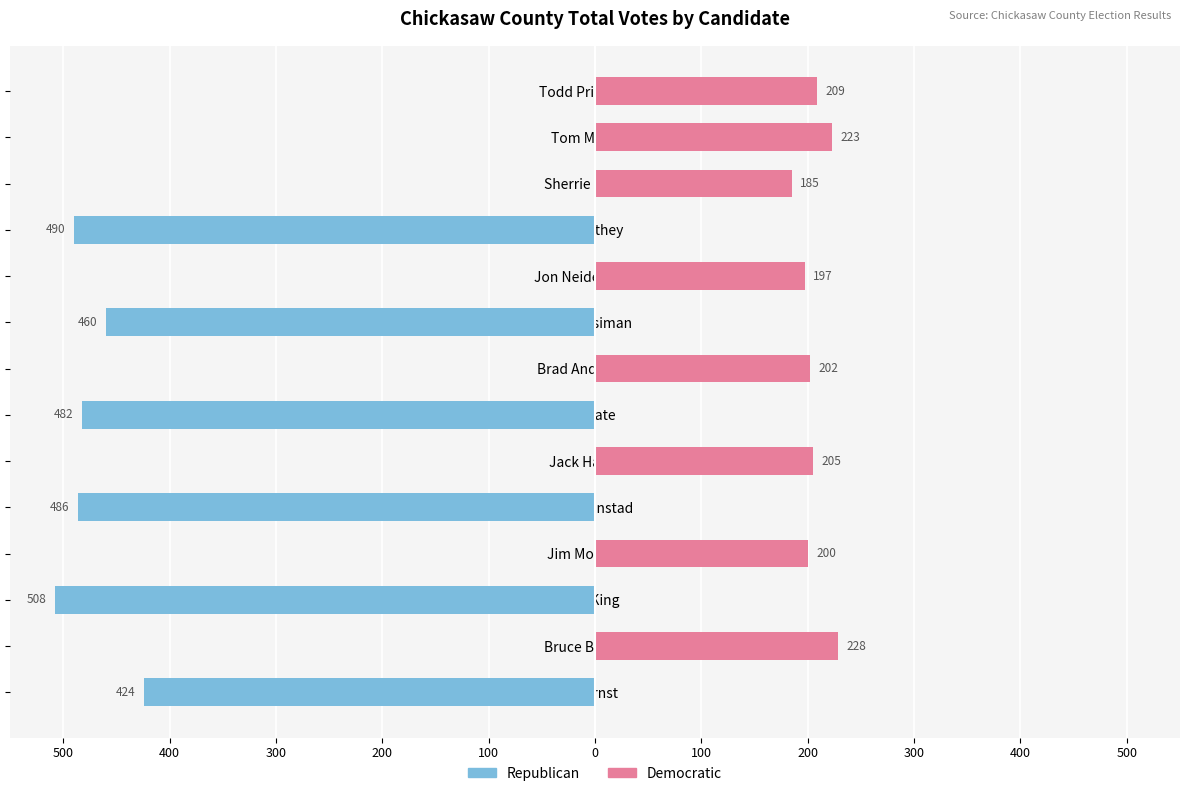

How many data points in Democratic are above 197?

6